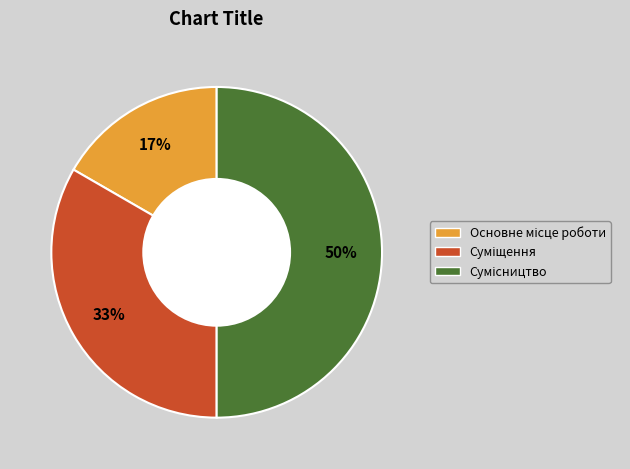

To the nearest percent, what is the average slice percentage?

33%